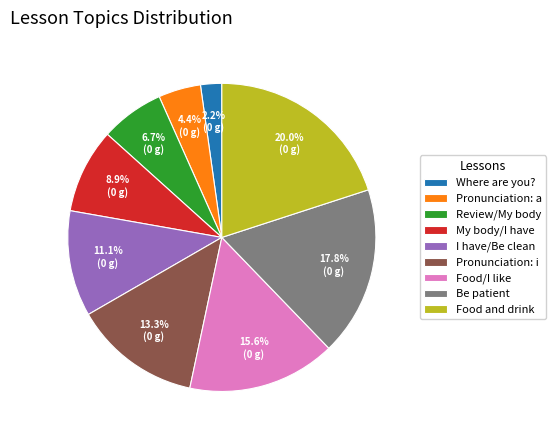

Rank the categories by value from lowest to highest.

Where are you?, Pronunciation: a, Review/My body, My body/I have, I have/Be clean, Pronunciation: i, Food/I like, Be patient, Food and drink